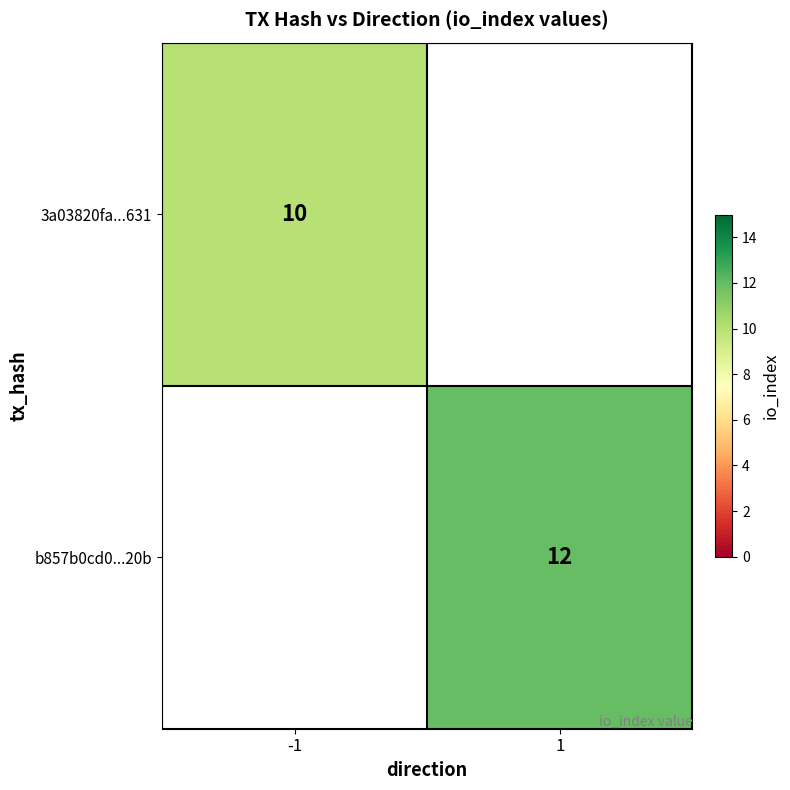

The b857b0cd0...20b series shows 12 at 1. True or false?

True